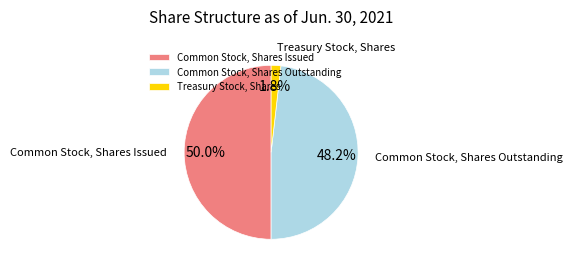

Count the number of slices in the pie.

3